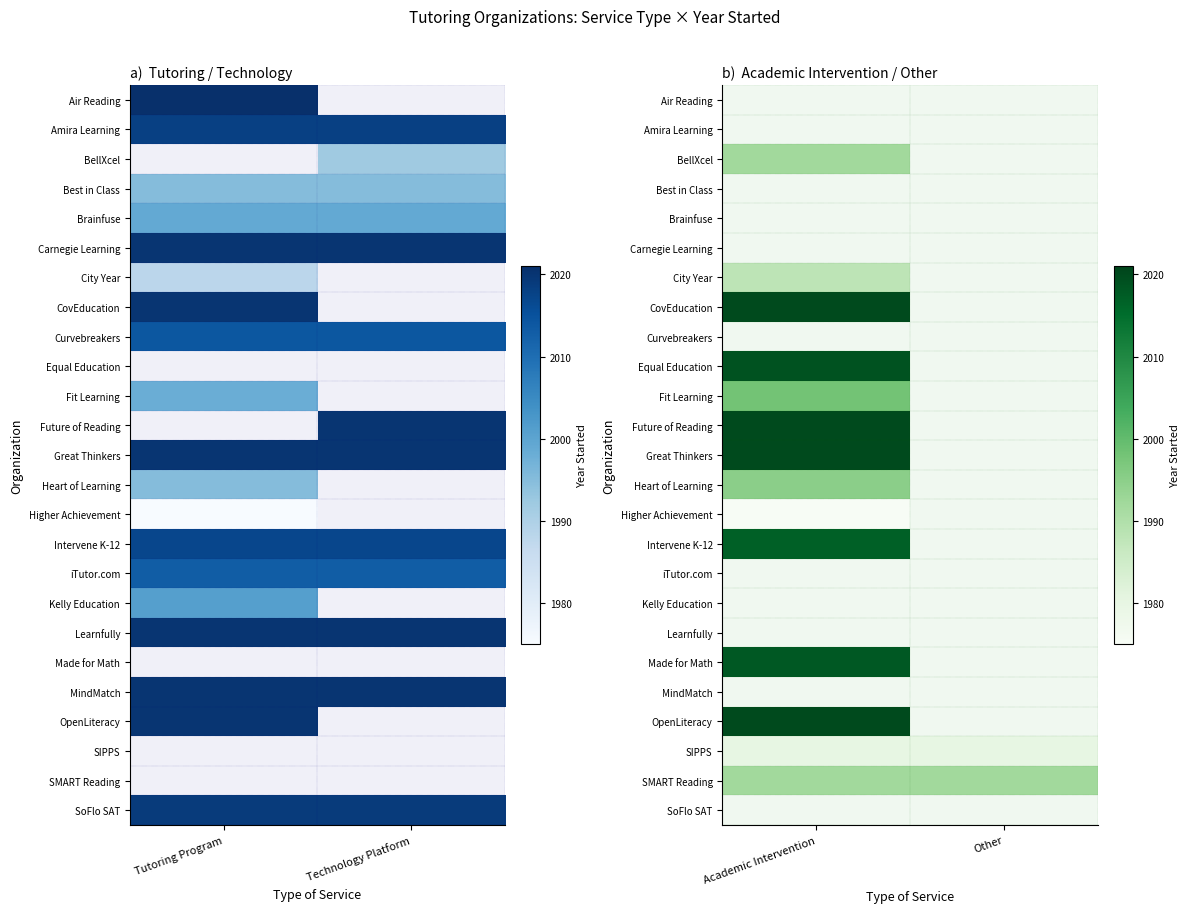

Is it true that Fit Learning equals 761.7 at Academic Intervention?

False